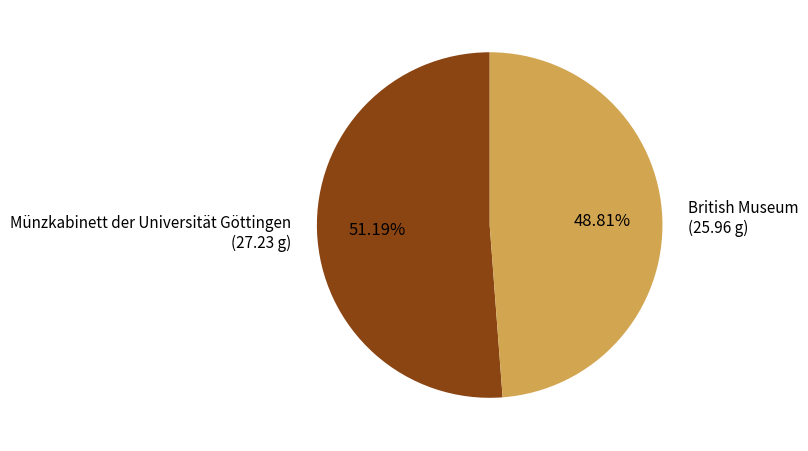

To the nearest percent, what percentage of the pie is British Museum?

49%